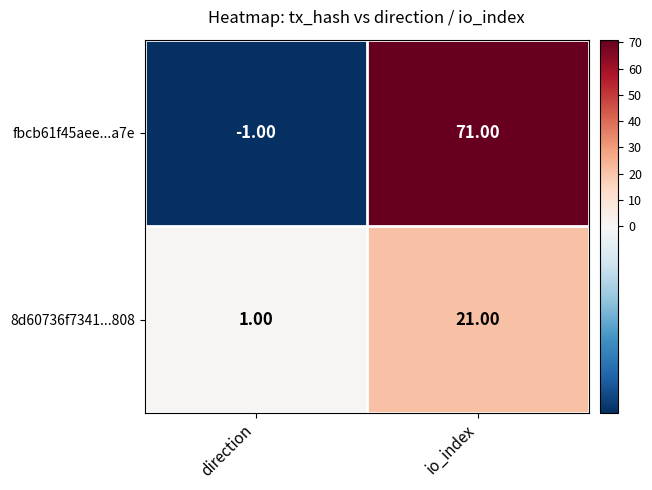

Rank the series at io_index from lowest to highest value.

8d60736f7341...808, fbcb61f45aee...a7e